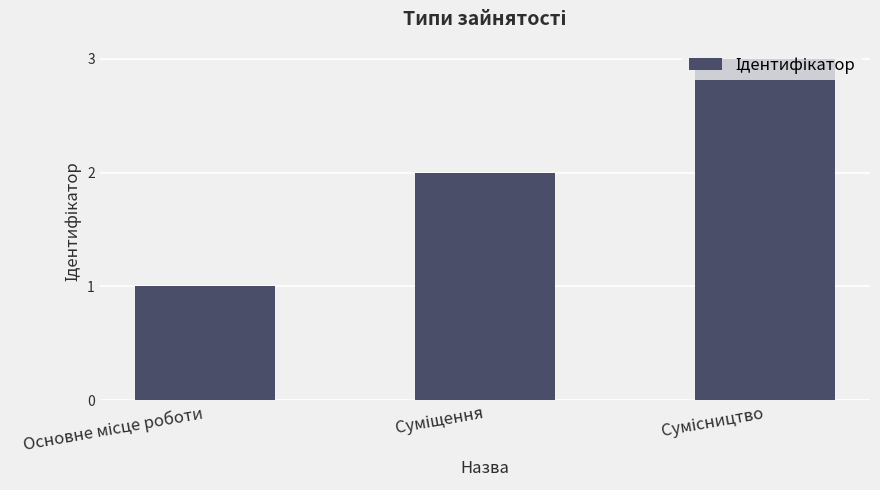

Reading right to left, extract all data points from this chart.

3	2	1